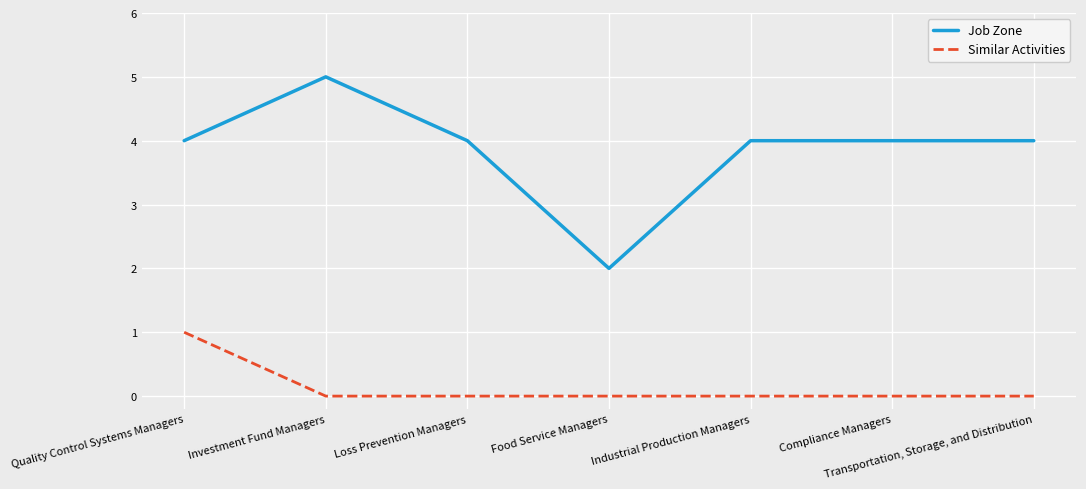

What is the difference between the second highest and minimum values in the Job Zone series?

2